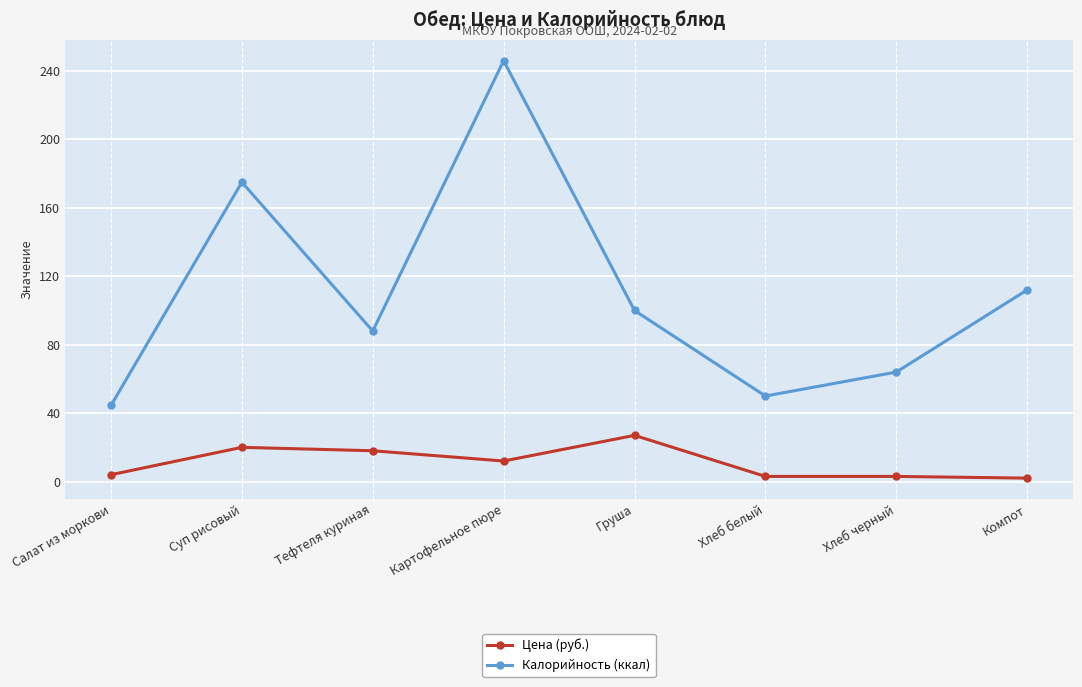

How many lines are shown in the chart?

2